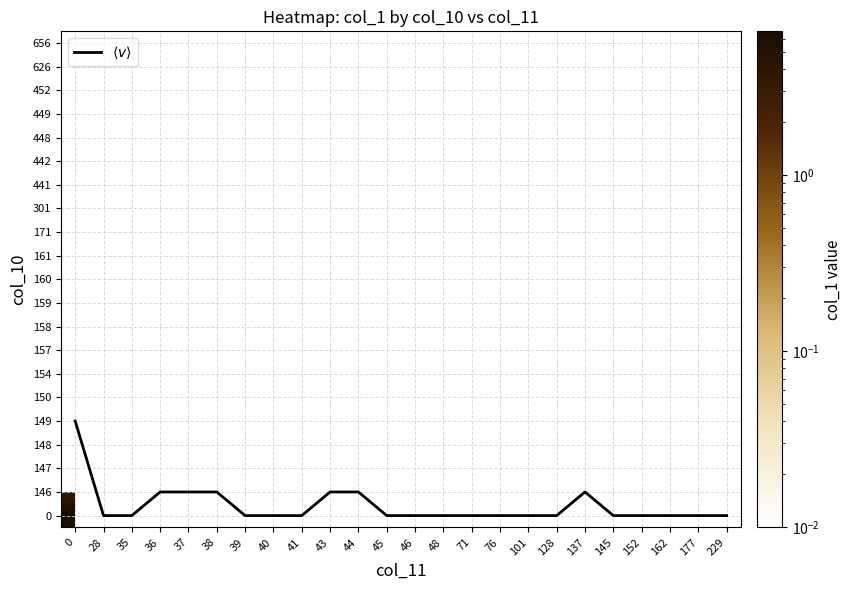

Which series changed the most between 36 and 101?

$\langle v \rangle$